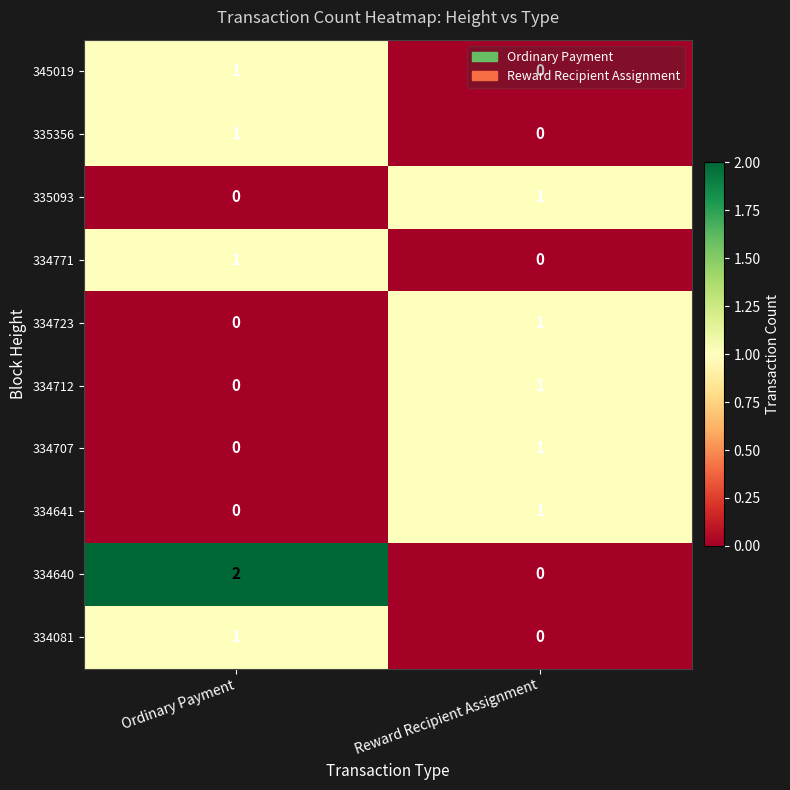

The value of 334640 at Reward Recipient Assignment is -1. True or false?

False